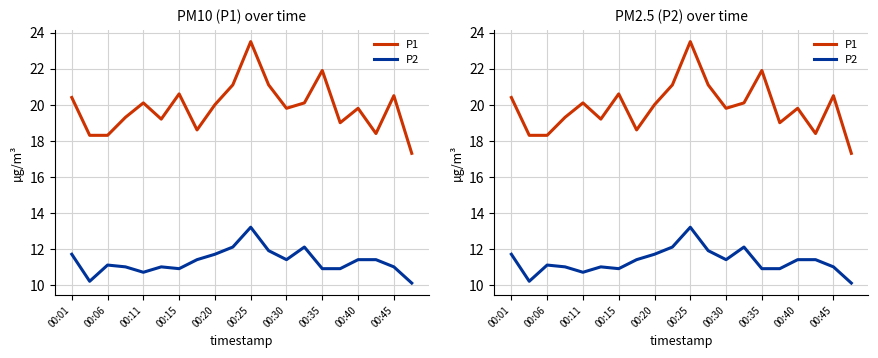

How many categories are shown in the chart?

20